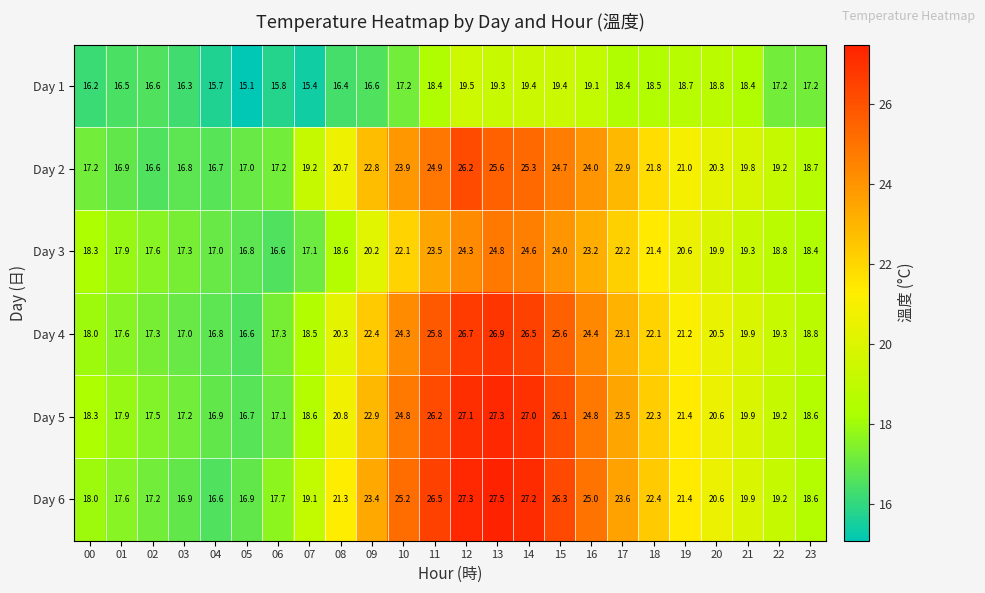

Which category has the lowest value across all series?

05